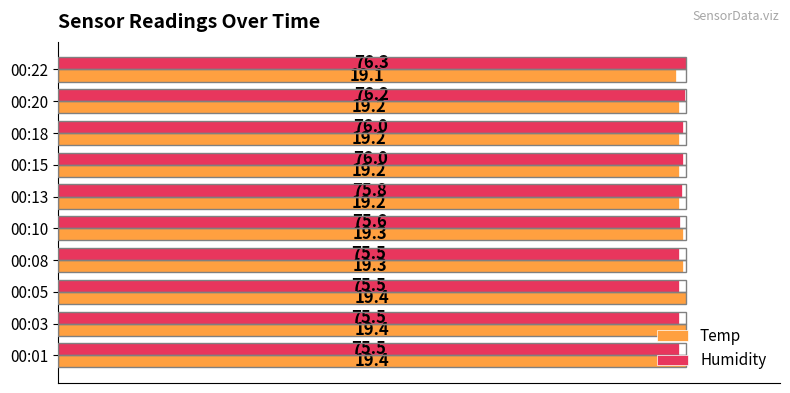

Which series has the widest spread of values?

Temp